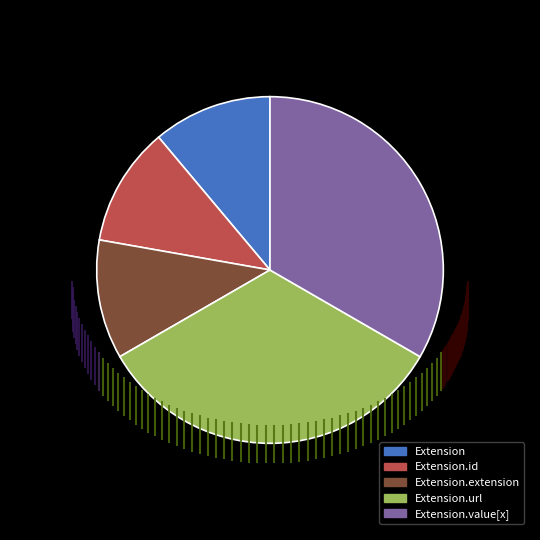

Is Extension.extension the majority of the pie?

No